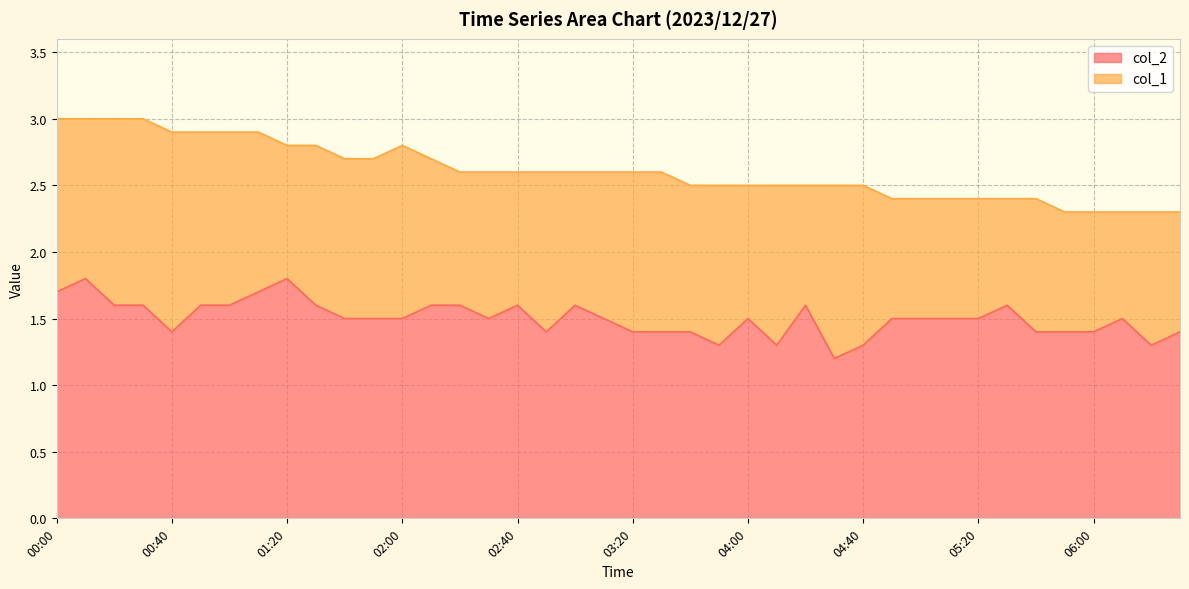

What are all the series names shown in the legend?

col_2, col_1